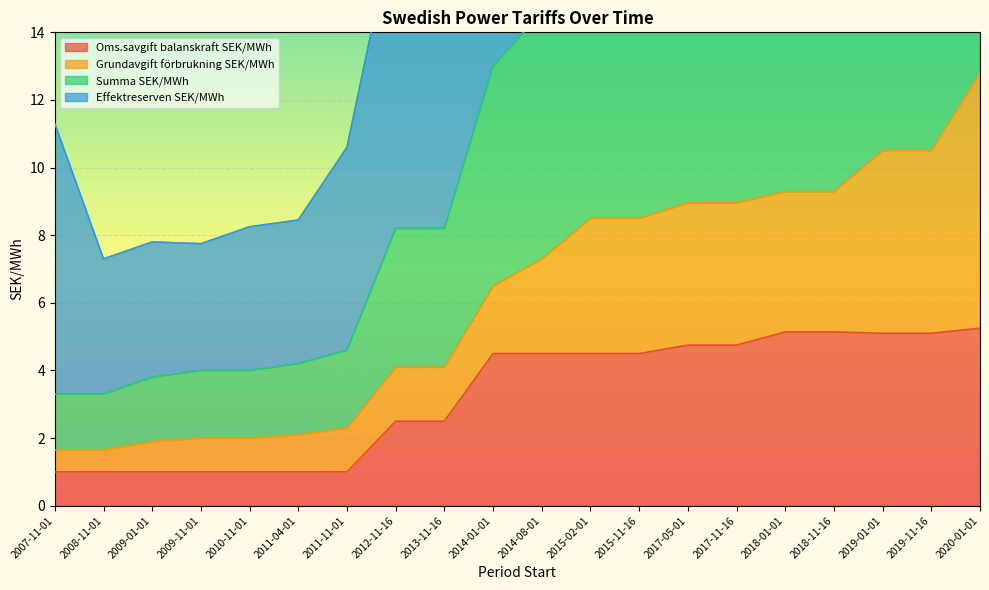

The value of Oms.savgift balanskraft SEK/MWh at 2011-04-01 is 0.3. True or false?

False